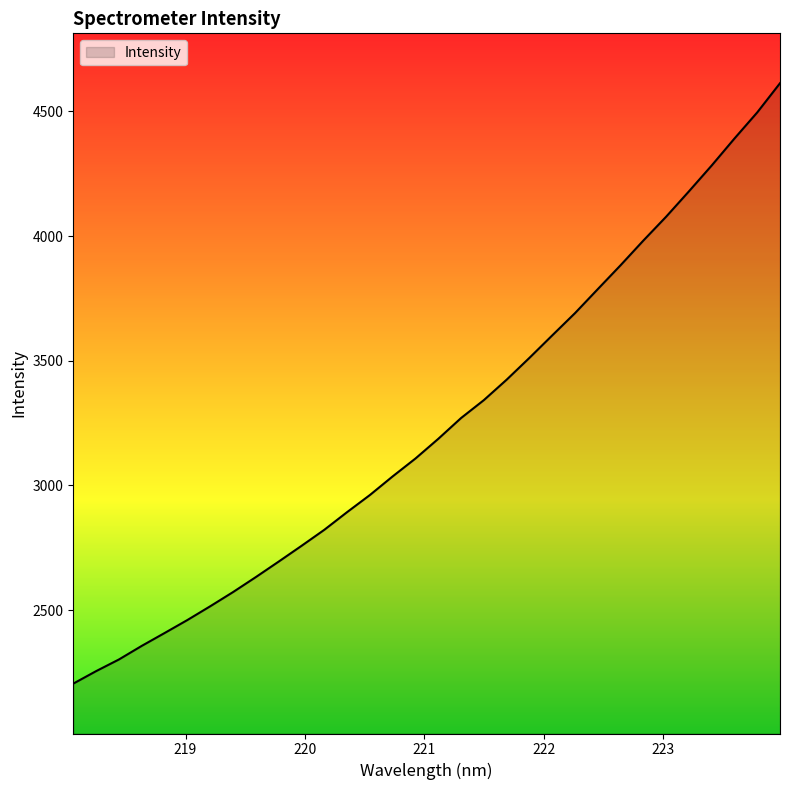

What is the difference between the maximum and minimum values?

2407.4